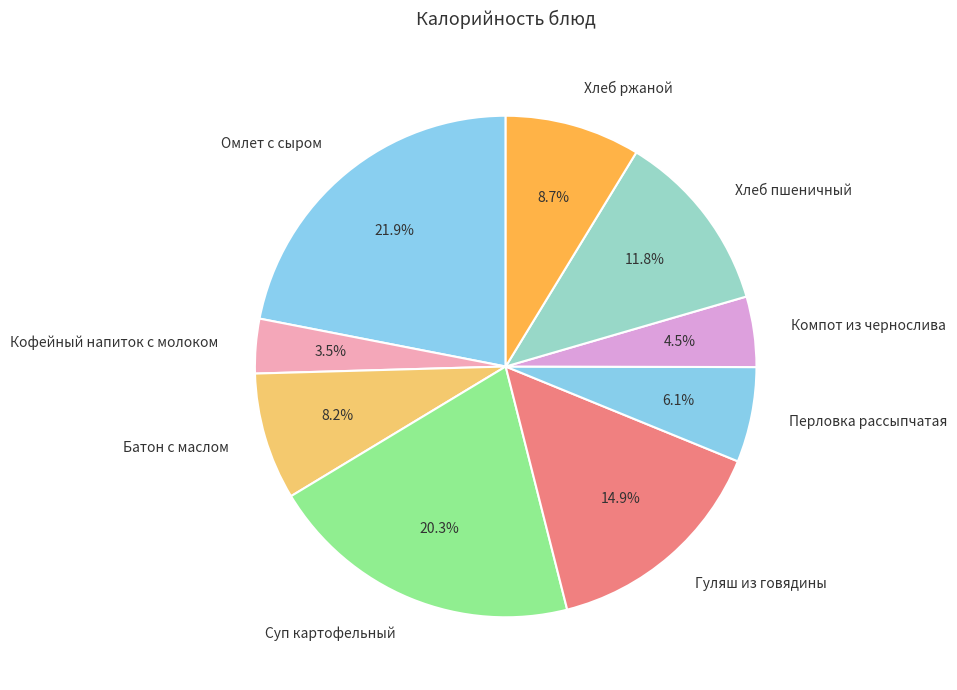

Which category has the smallest portion of the pie?

Кофейный напиток с молоком